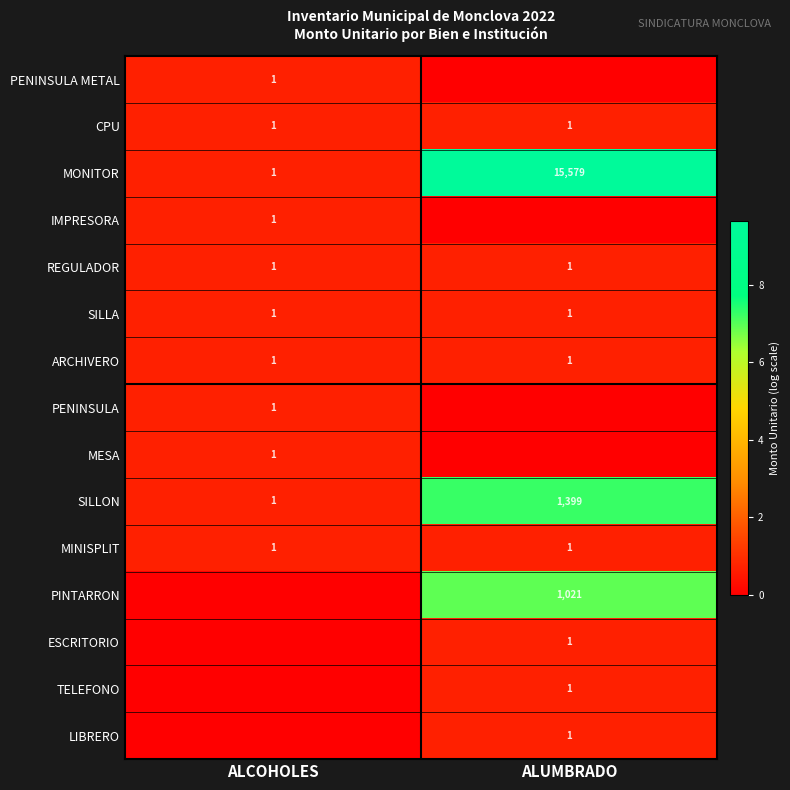

What is the sum of all MONITOR values?

15580